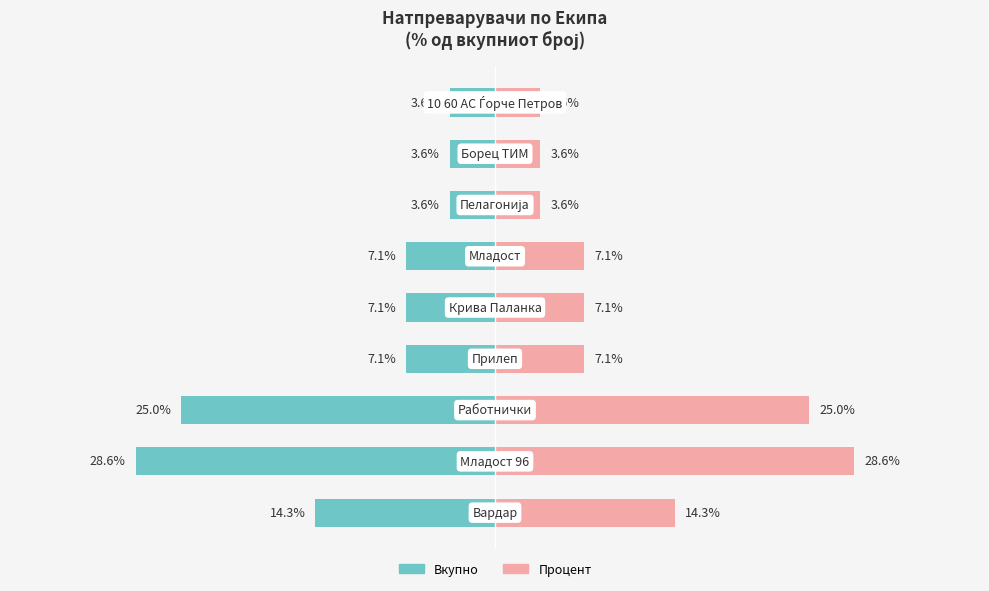

What is the value of the Процент bar at the 2nd from the left?

28.6